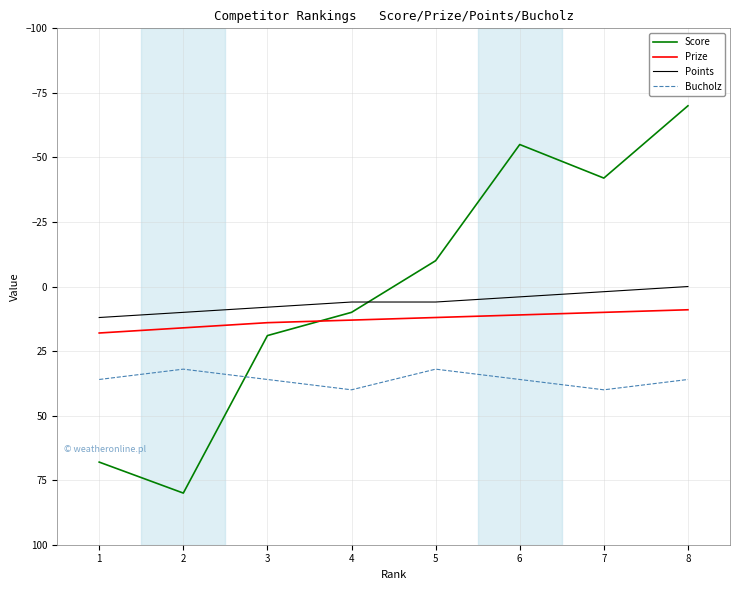

At 5, list the series in order from smallest to largest.

Score, Points, Prize, Bucholz